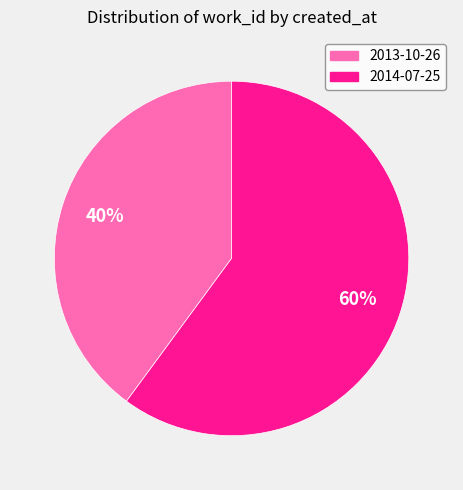

Approximately how many times larger is the value at 2013-10-26 compared to 2014-07-25?

0.7